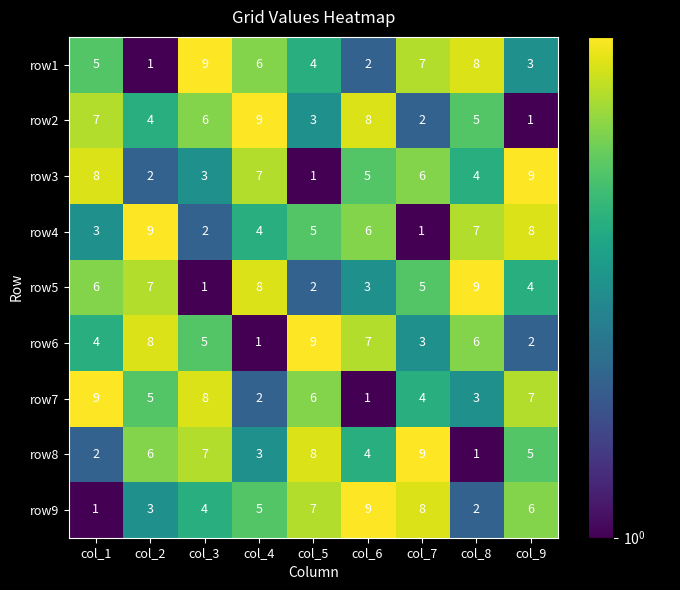

How many row6 values are between 3 and 7?

5